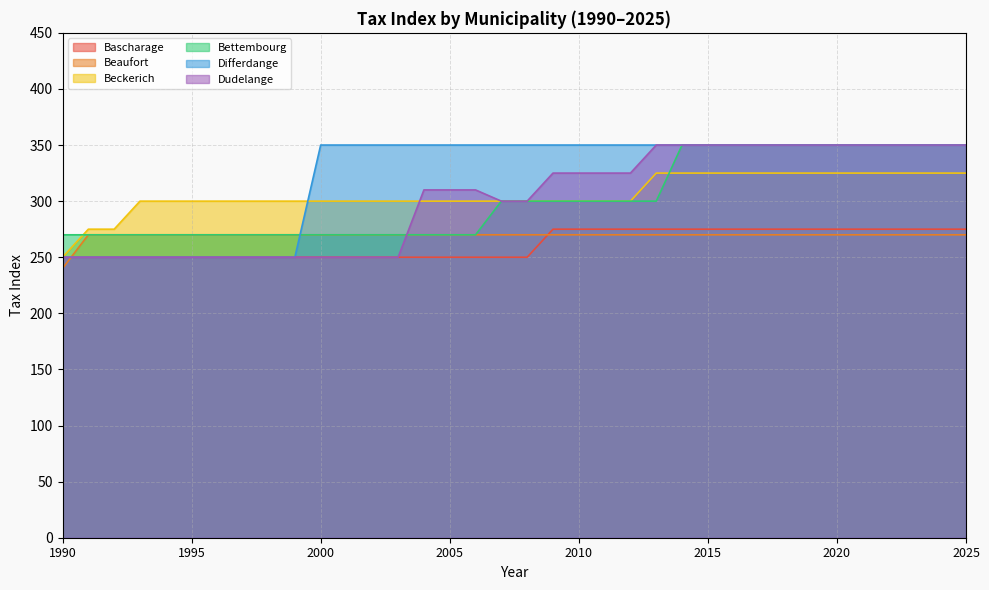

After their last crossing, which series has the higher values: Differdange or Beaufort?

Differdange